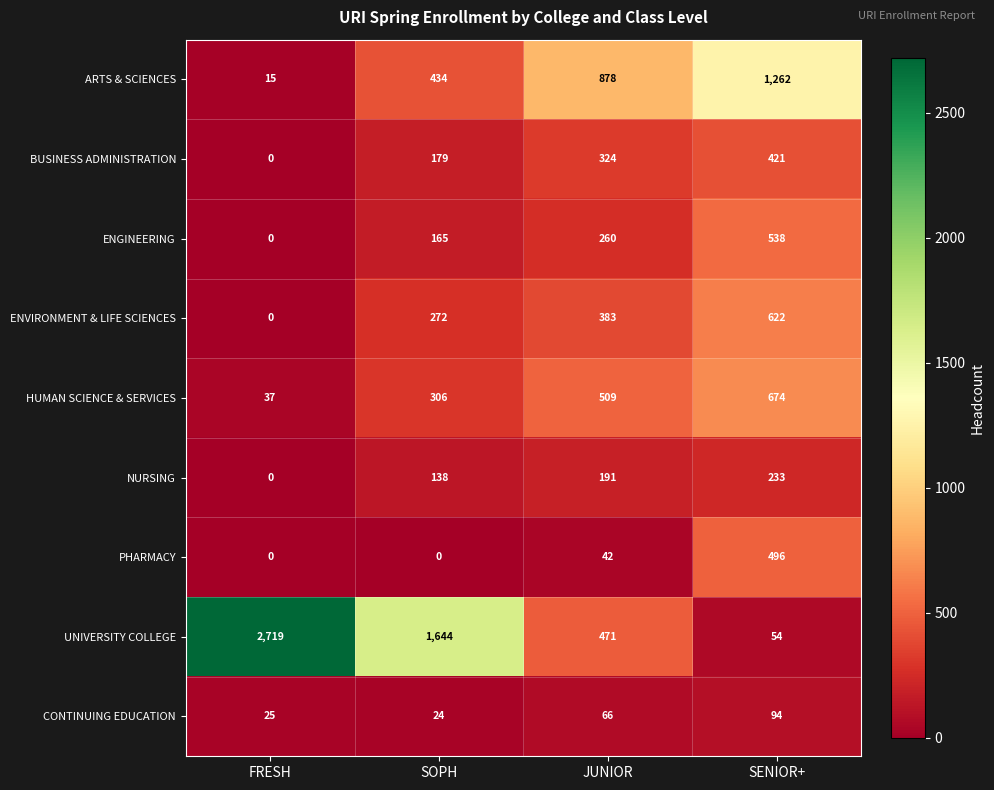

Where is PHARMACY nearest to the value 248?

JUNIOR